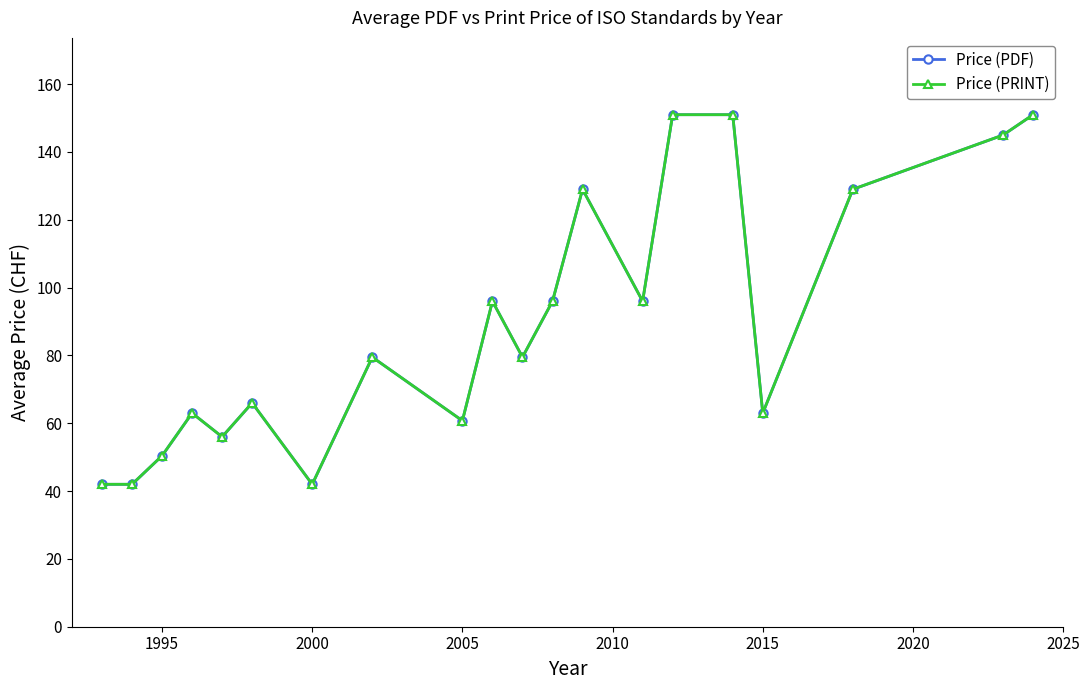

Is the value of Price (PRINT) at 19 greater than the value of Price (PDF) at 18?

Yes